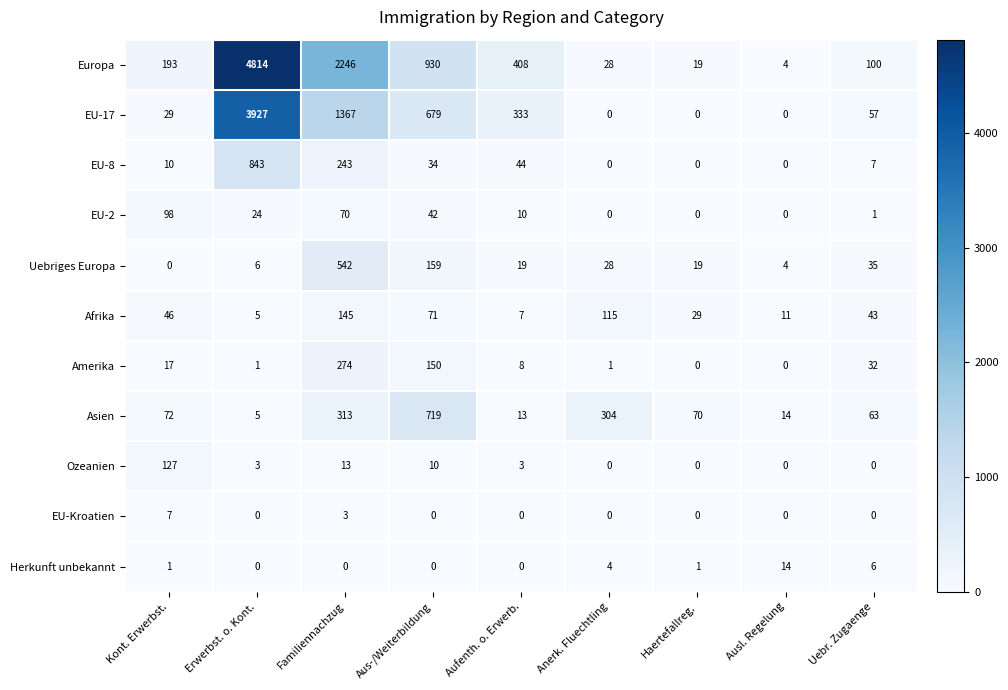

What is the average value of the Uebriges Europa series?

90